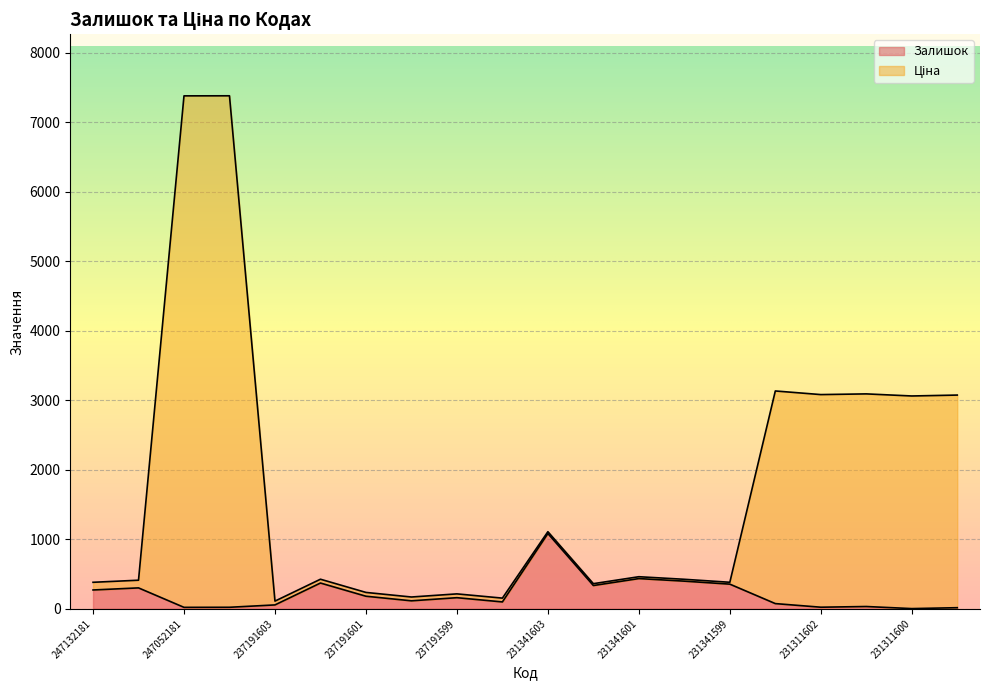

At which label does Залишок reach its peak?

231341603